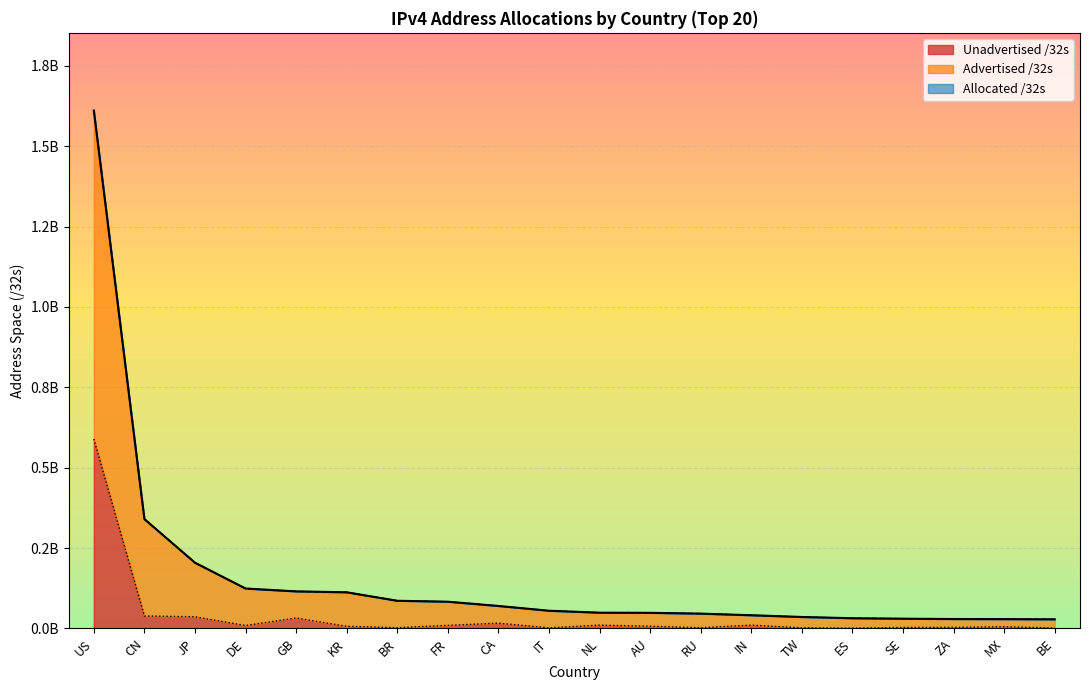

What is the total value across all series at CN?

719348224